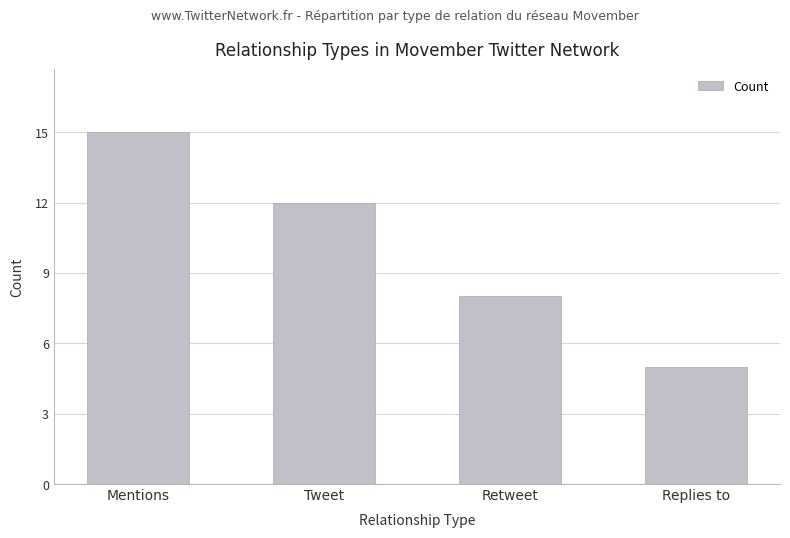

The chart shows a value of 17 at Tweet. True or false?

False